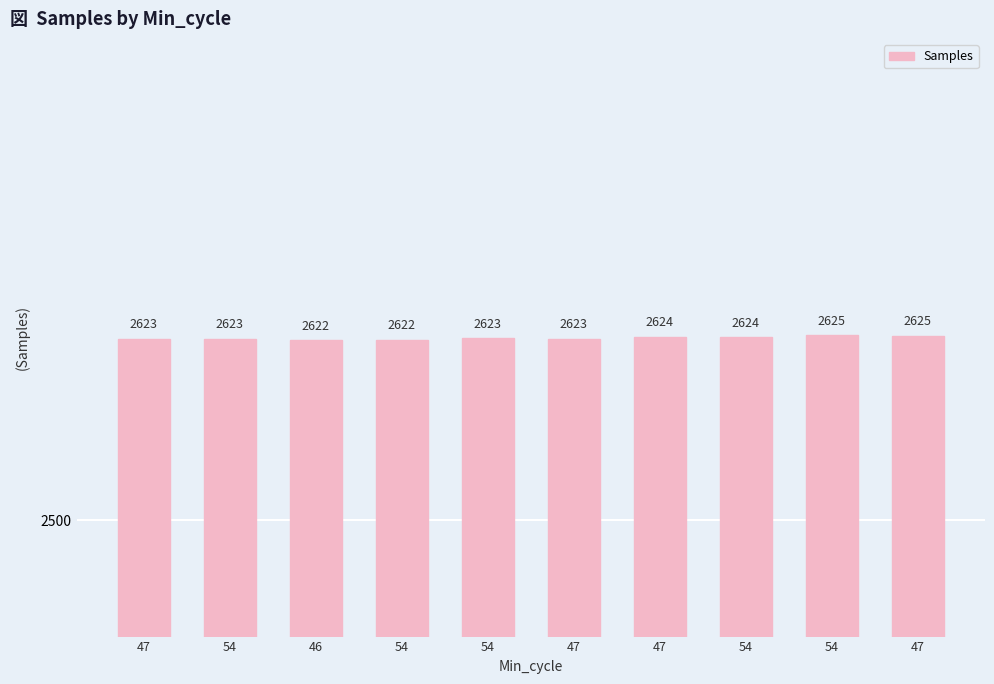

How many data points does each series have?

10